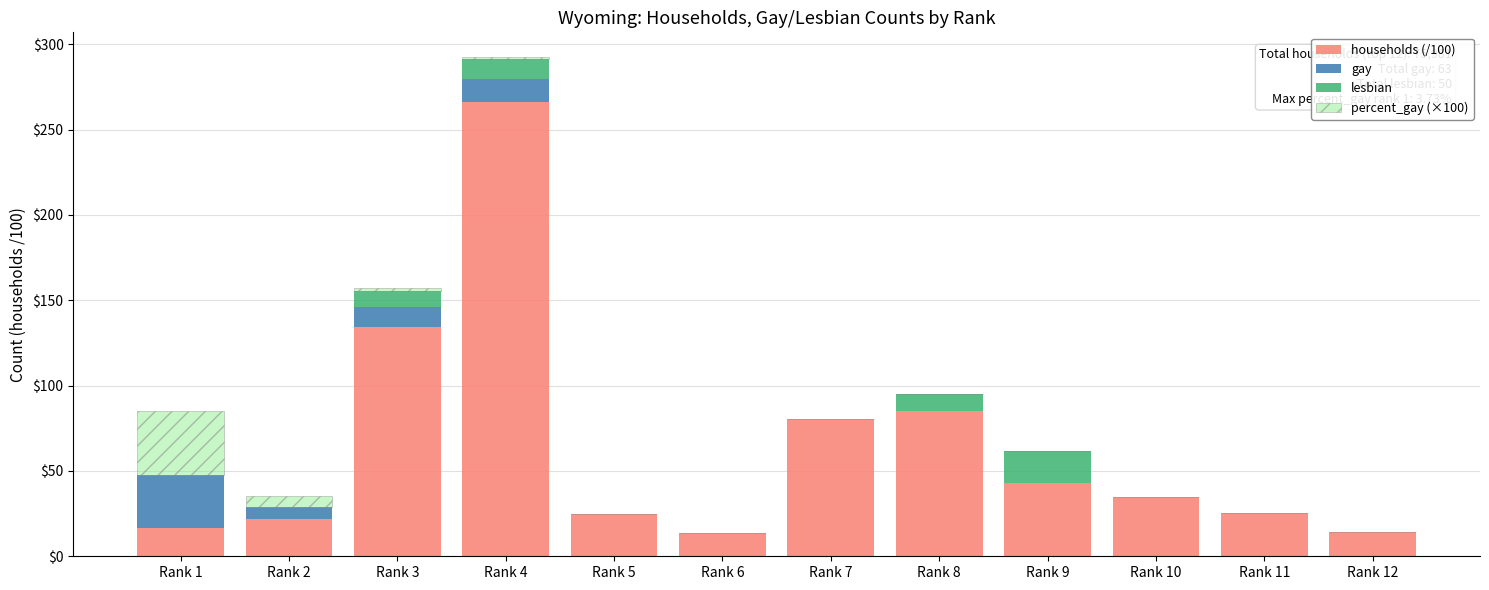

At which label does households (/100) reach its peak?

Rank 4